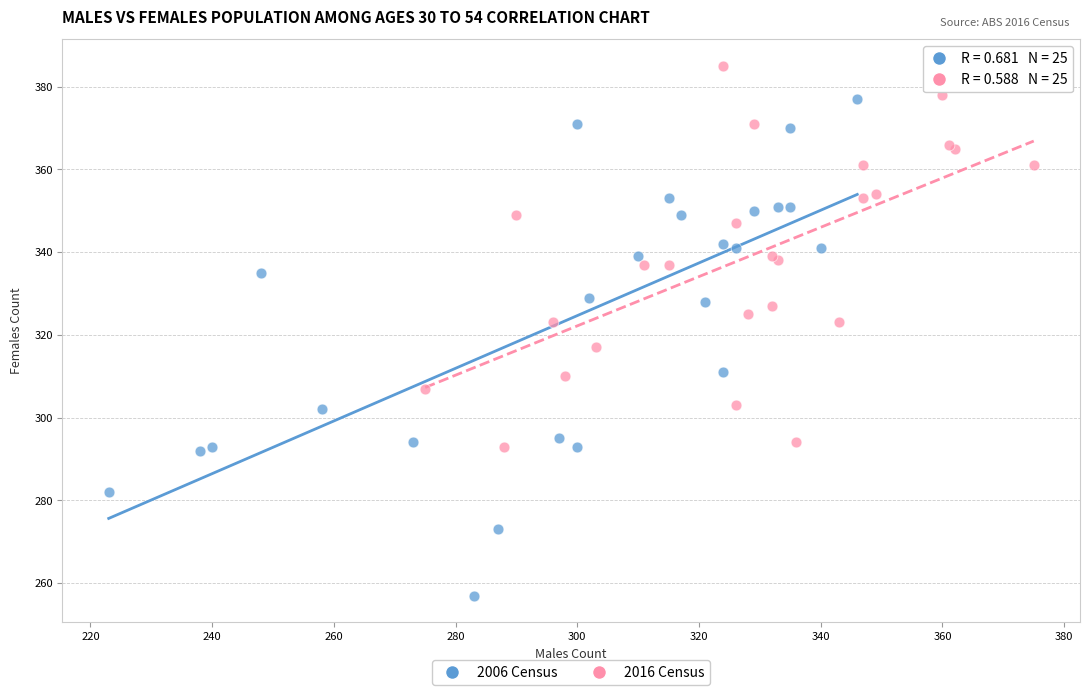

Which series has the largest Y range (max minus min)?

2006 Census